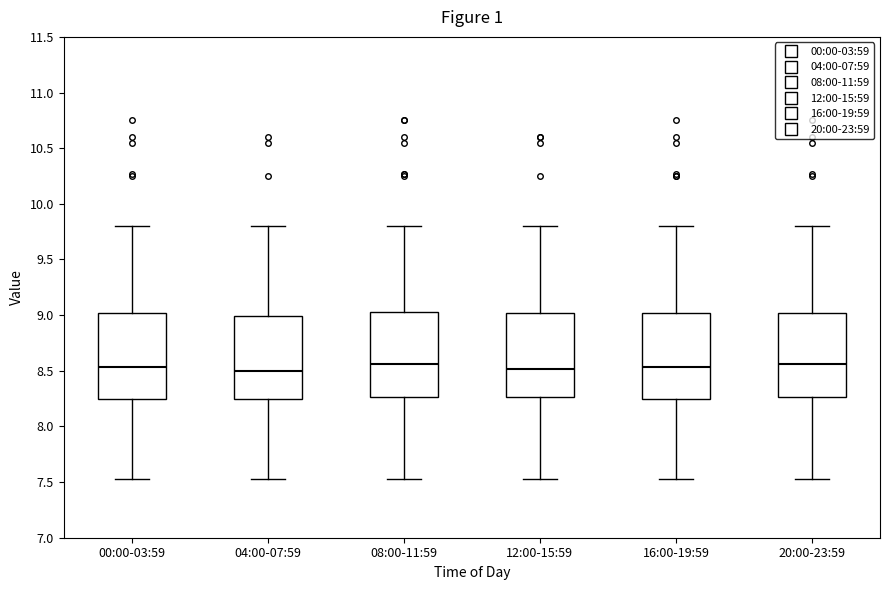

Where does the median line of the box for 08:00-11:59 sit on the y-axis? The values are not printed on the chart, so give them approximately, as read against the axis.

8.55